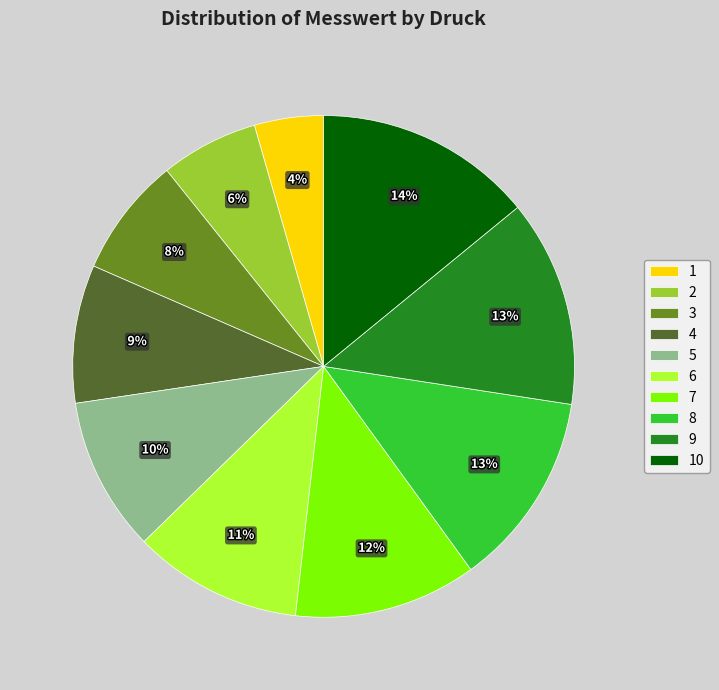

Is 9 the majority of the pie?

No